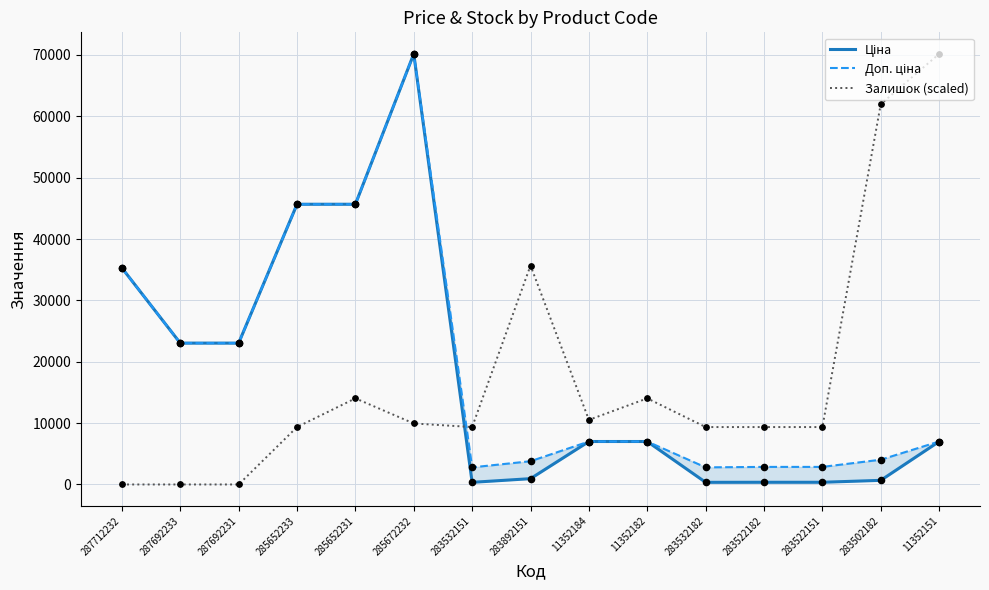

Which series reaches the minimum Y coordinate?

Залишок (scaled)